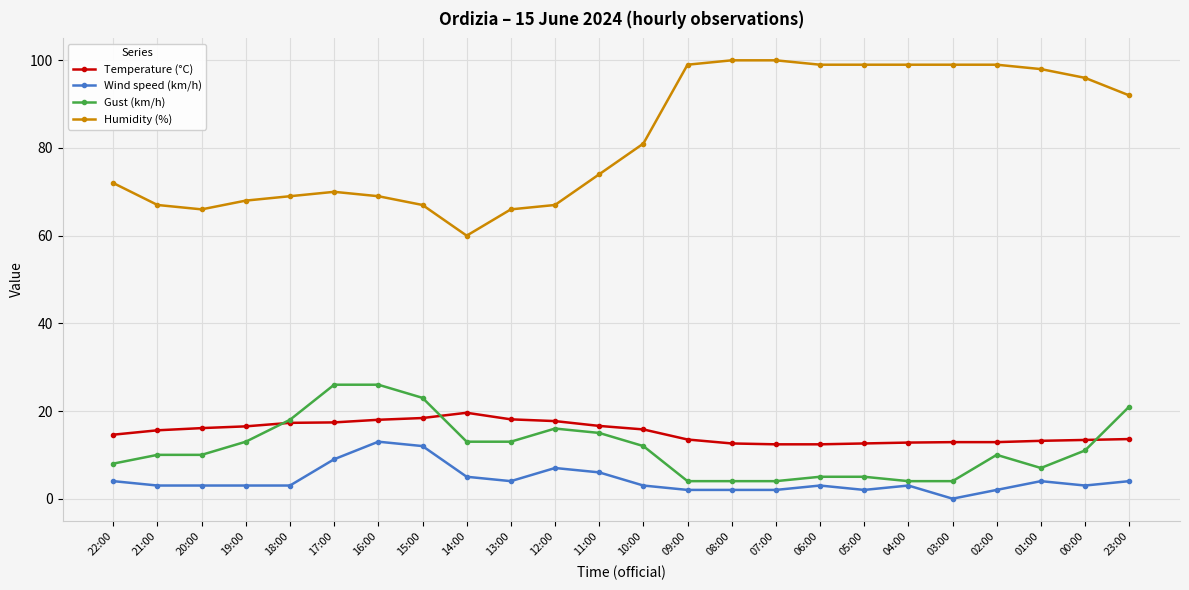

At which label does Temperature (°C) reach its peak?

14:00